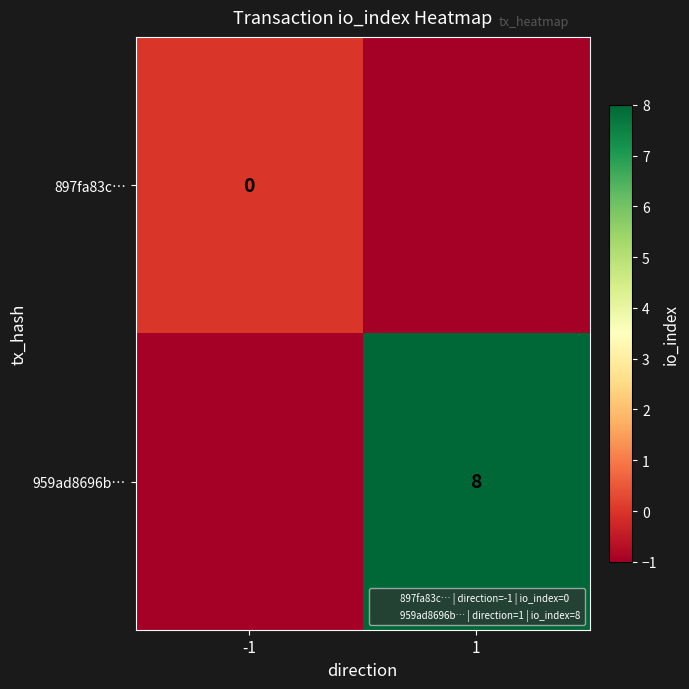

Which has a higher value, -1 or 1?

-1